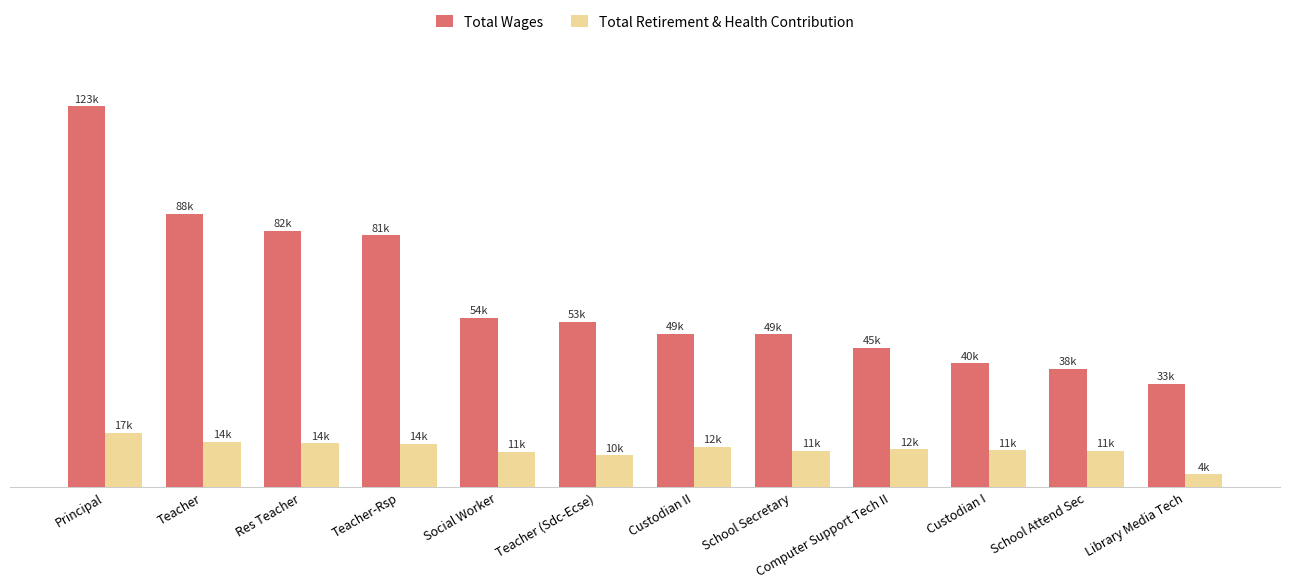

What value does the Total Wages series have at Library Media Tech, to the nearest 10?

33480